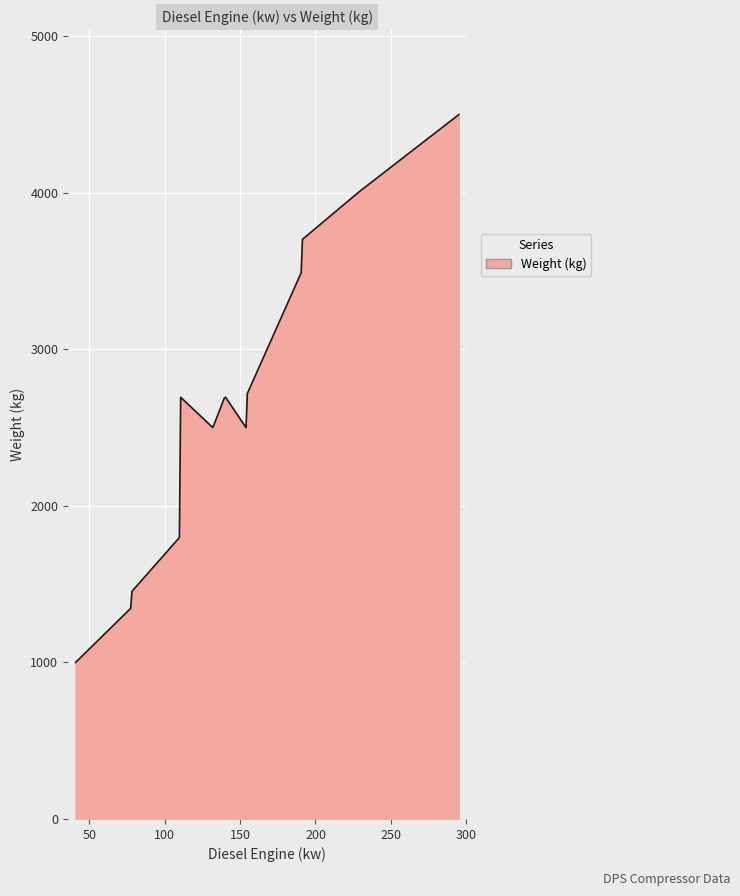

Does the chart have visible grid lines?

Yes